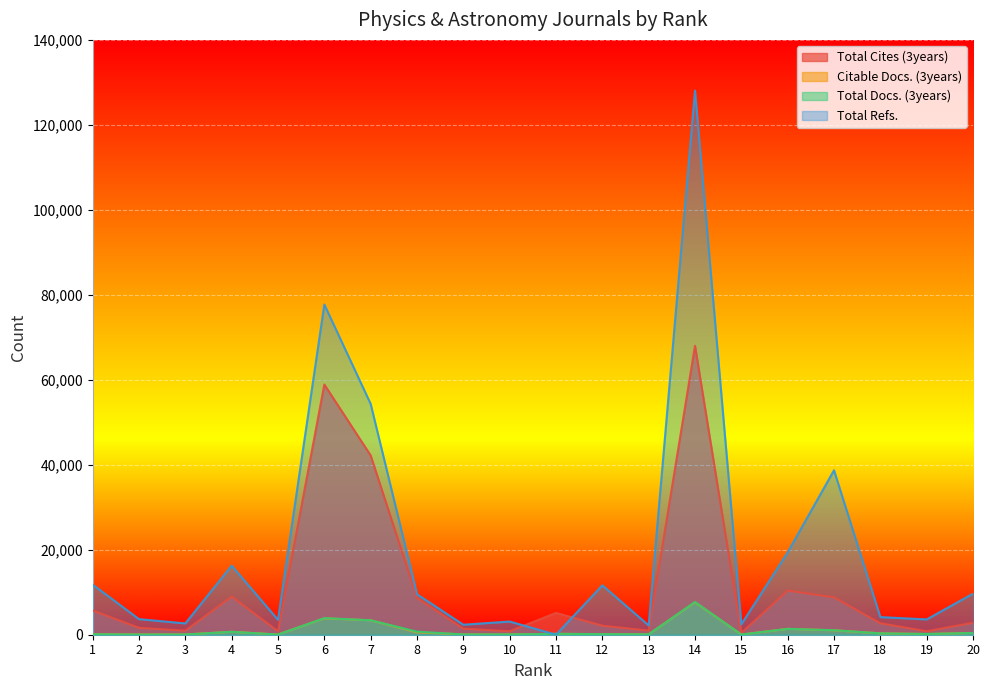

Is the value of Total Cites (3years) at 7 greater than the value of Total Docs. (3years) at 20?

Yes